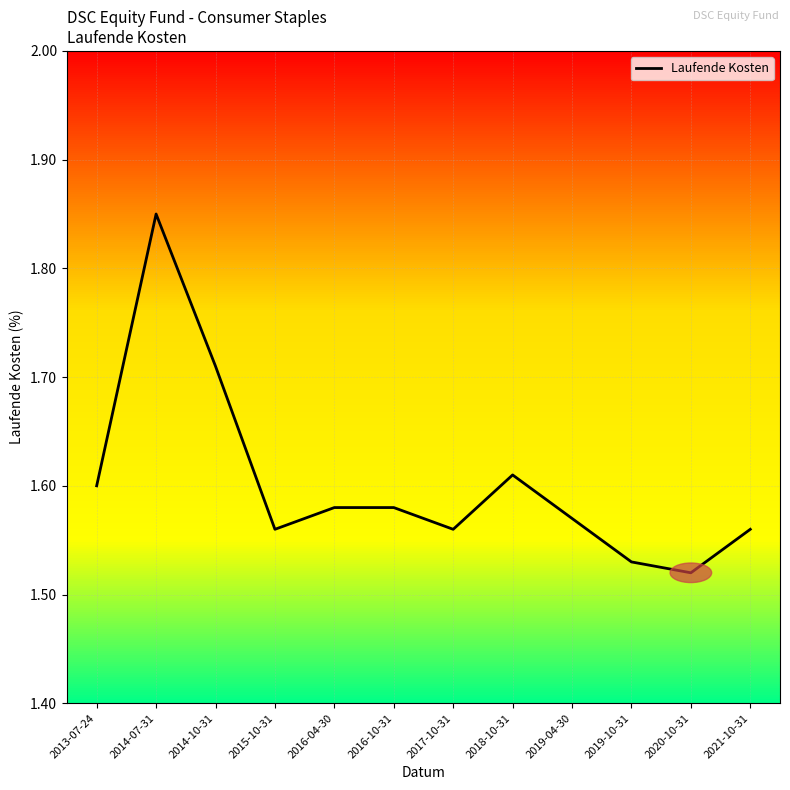

What position from the left is 2013-07-24?

1